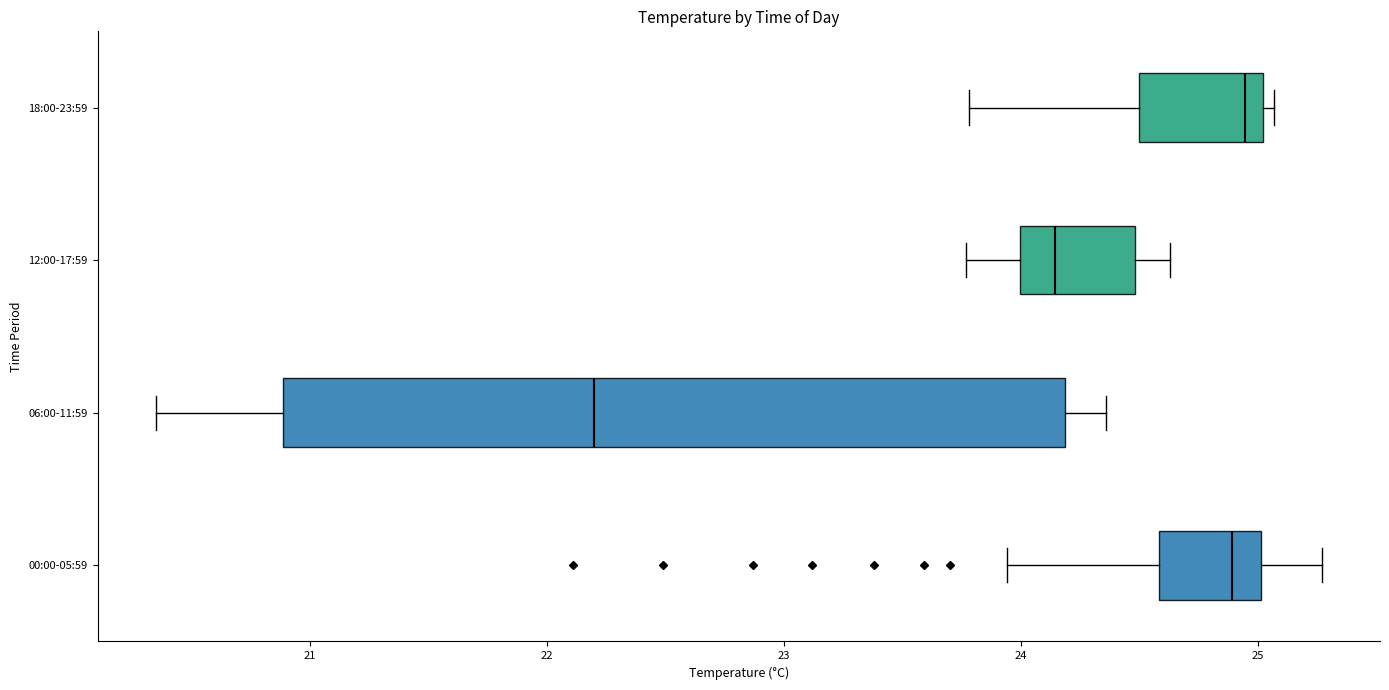

Where does the left whisker of the box for 00:00-05:59 end on the x-axis? The values are not printed on the chart, so give them approximately, as read against the axis.

23.9